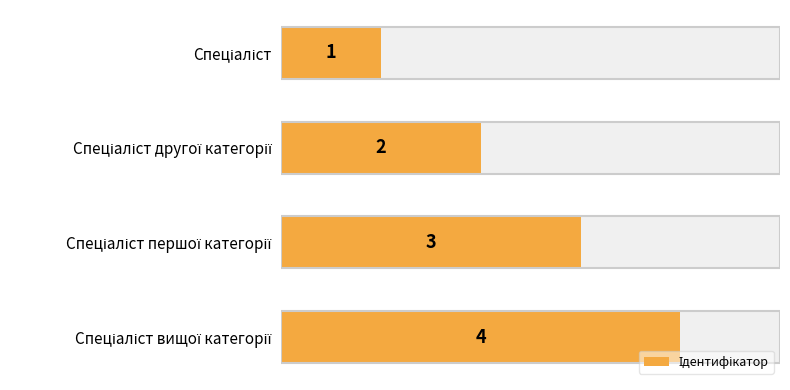

What is the difference between the values at Спеціаліст вищої категорії and Спеціаліст першої категорії?

1